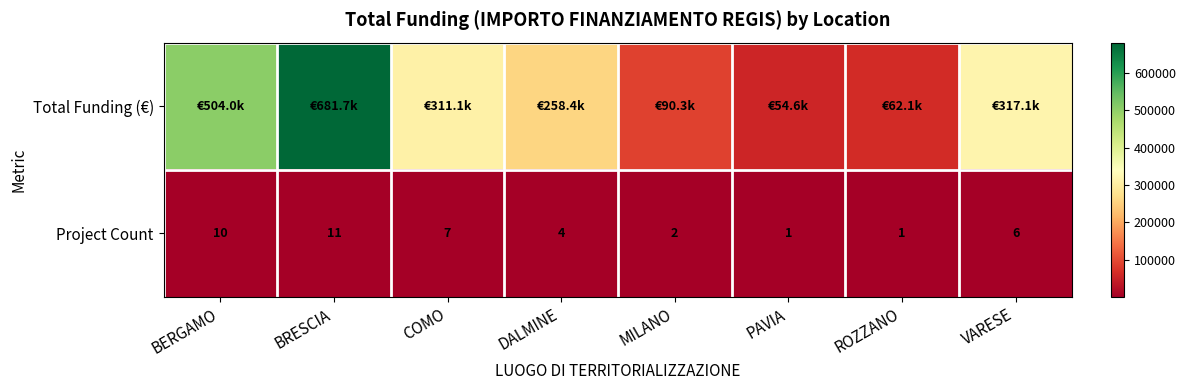

At which label does Project Count first exceed 6?

BERGAMO